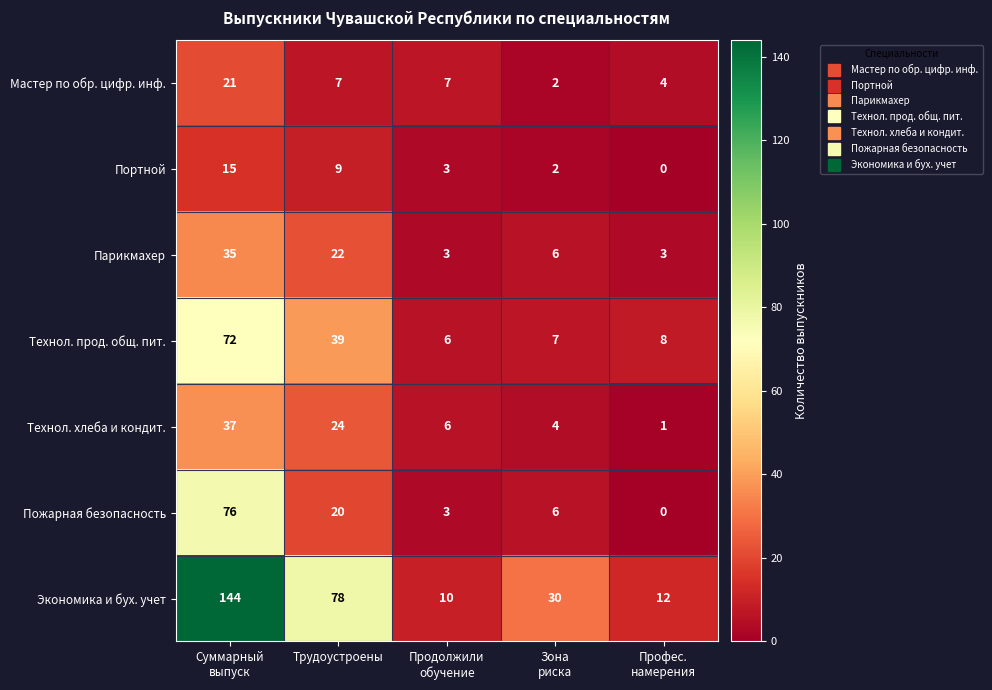

At which label is Пожарная безопасность closest to 38?

Трудоустроены